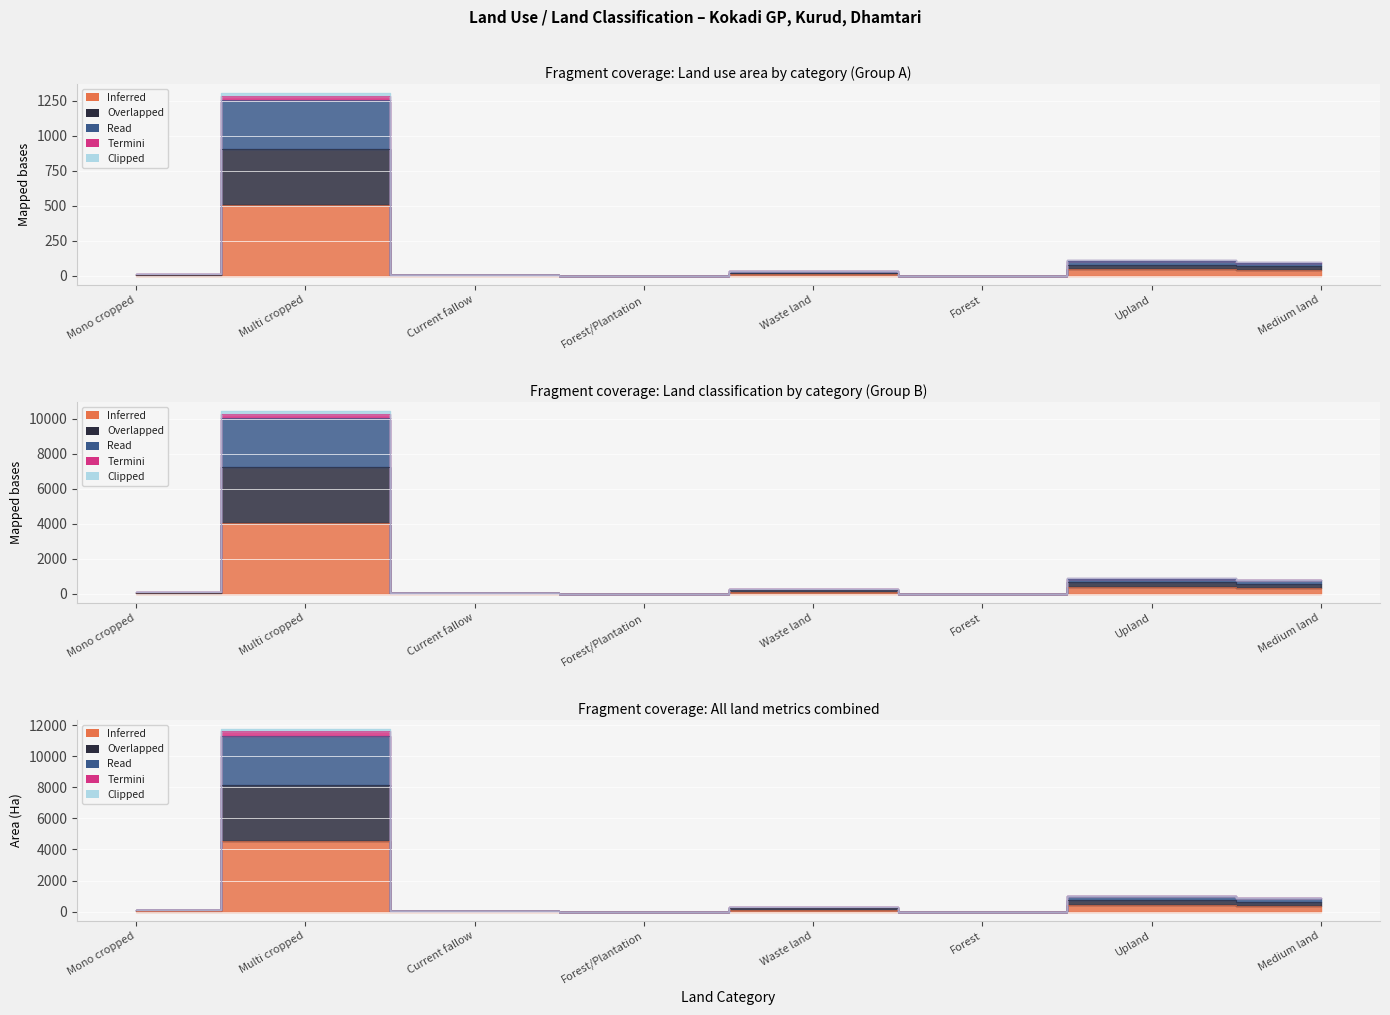

At which label does Inferred reach its minimum?

Forest/Plantation